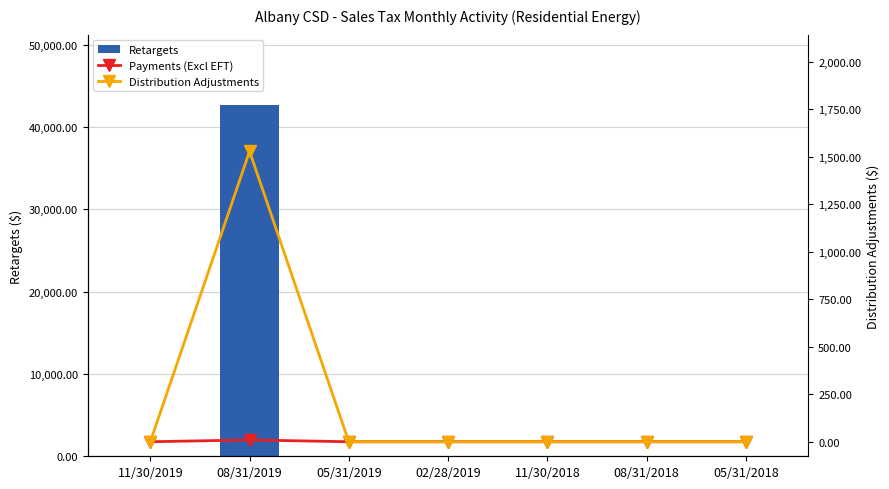

How many values in the Distribution Adjustments series exceed 0?

1